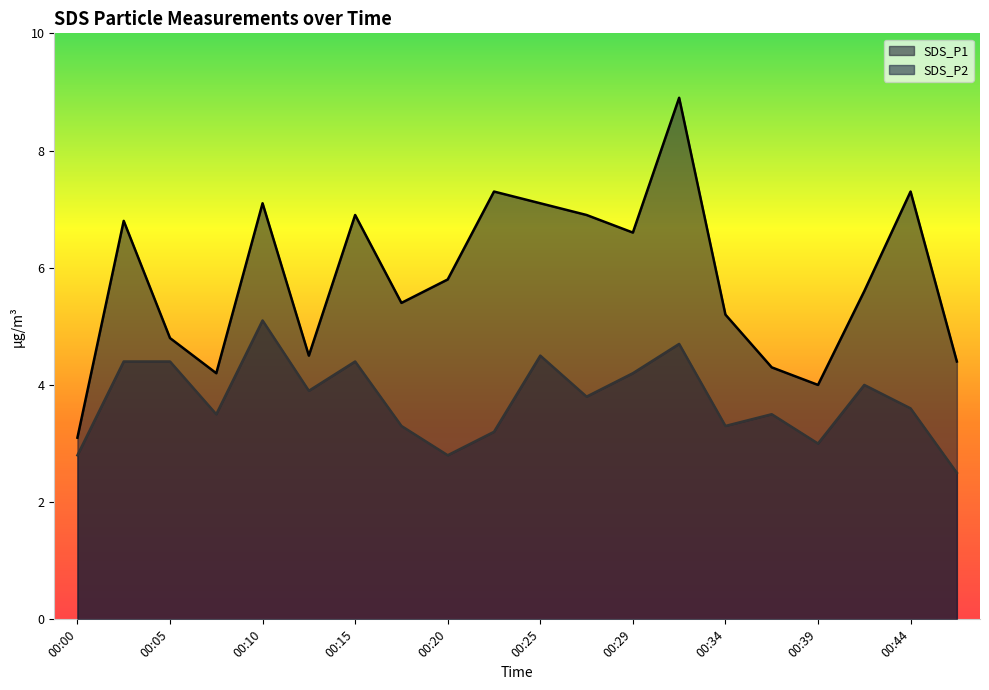

What is the highest value of the SDS_P2 series?

5.1